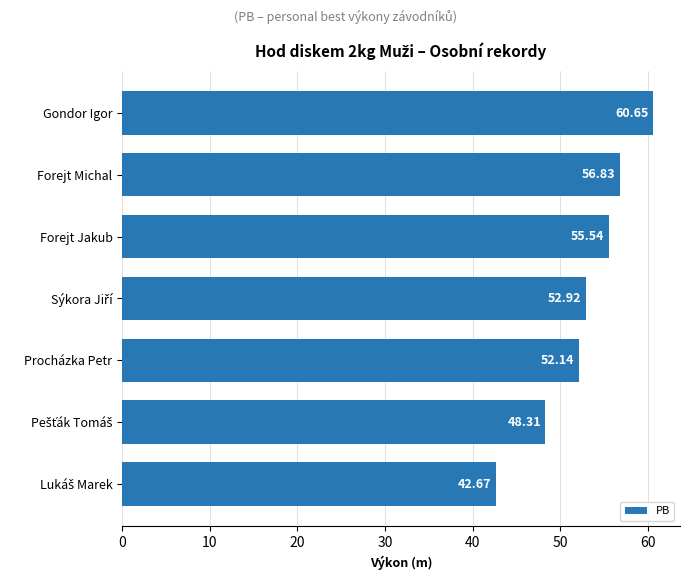

What is the average value?

52.7